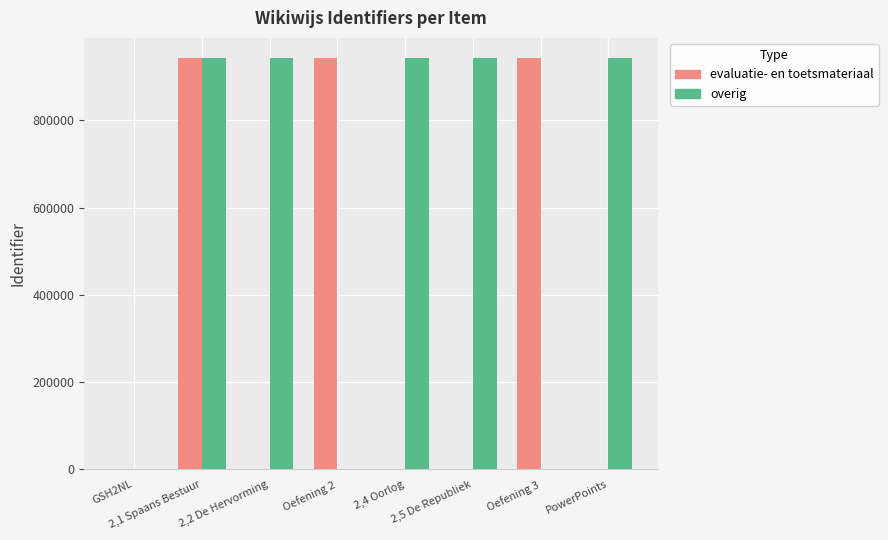

What is the difference between the overig values at 2,1 Spaans Bestuur and 2,4 Oorlog?

2